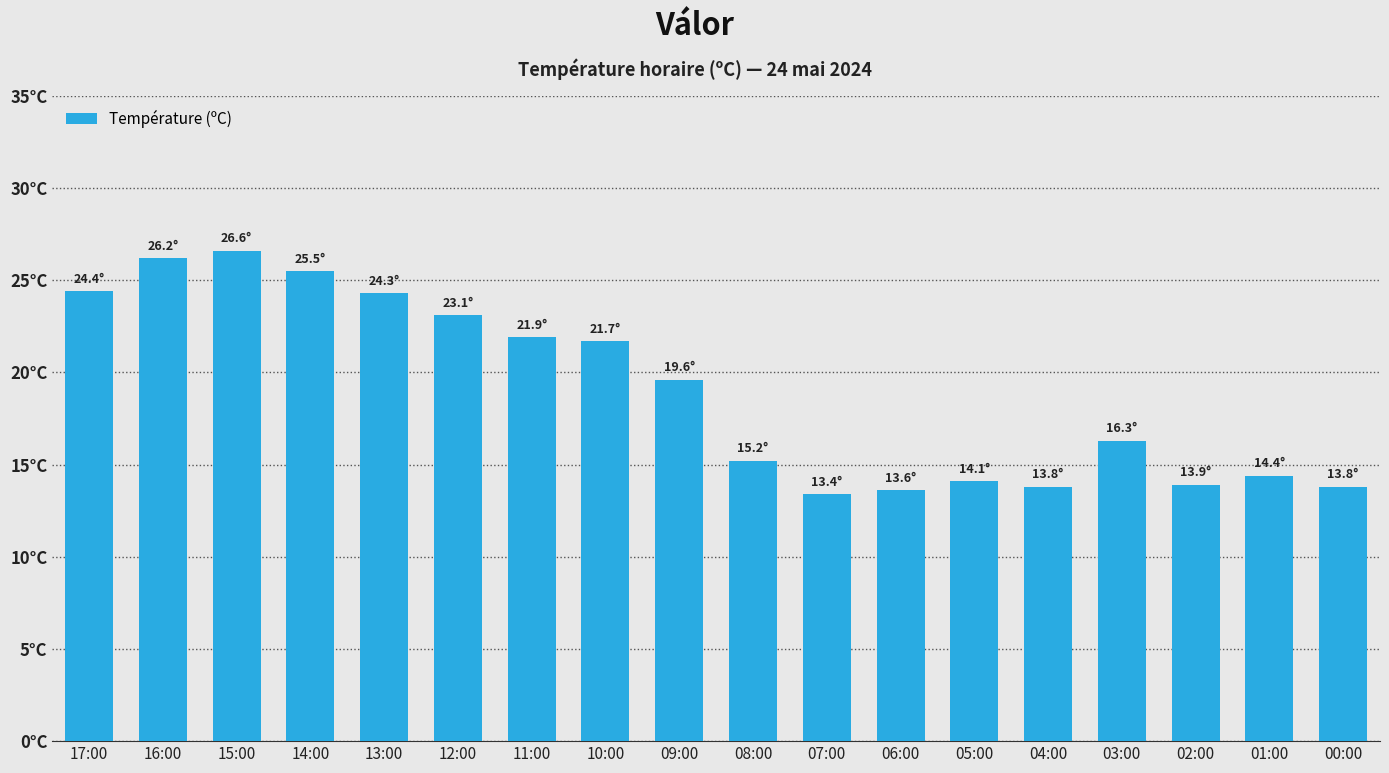

Are the bars horizontal?

No